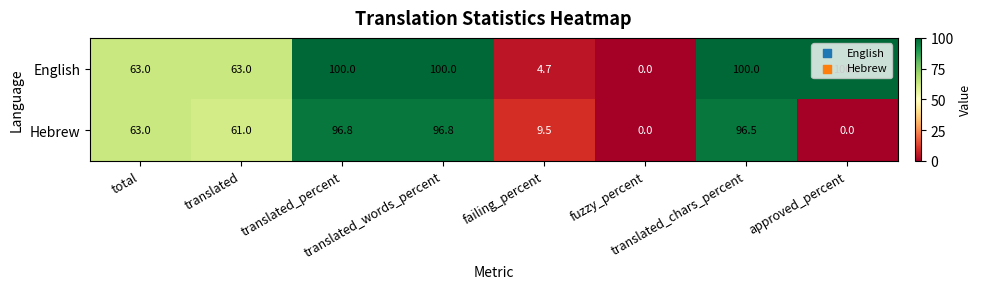

What is the spread (max minus min) of values at translated_percent?

3.2